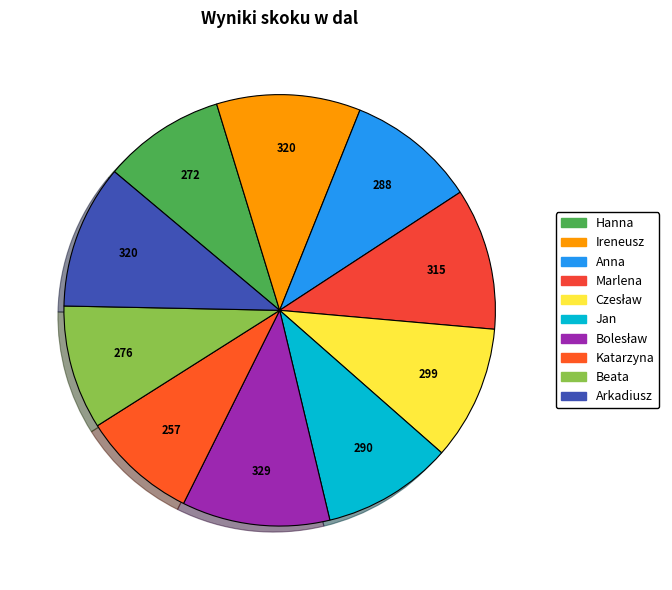

What percentage is the Jan slice, to the nearest percent?

10%